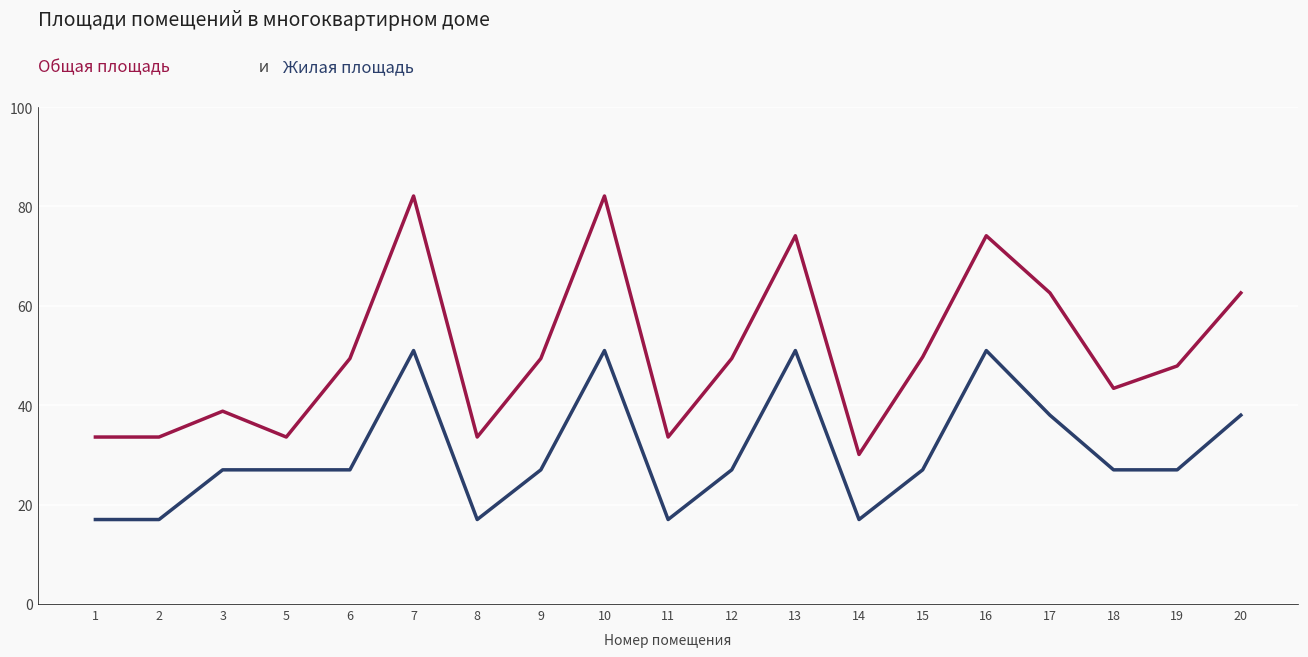

What is the greatest value displayed?

82.1